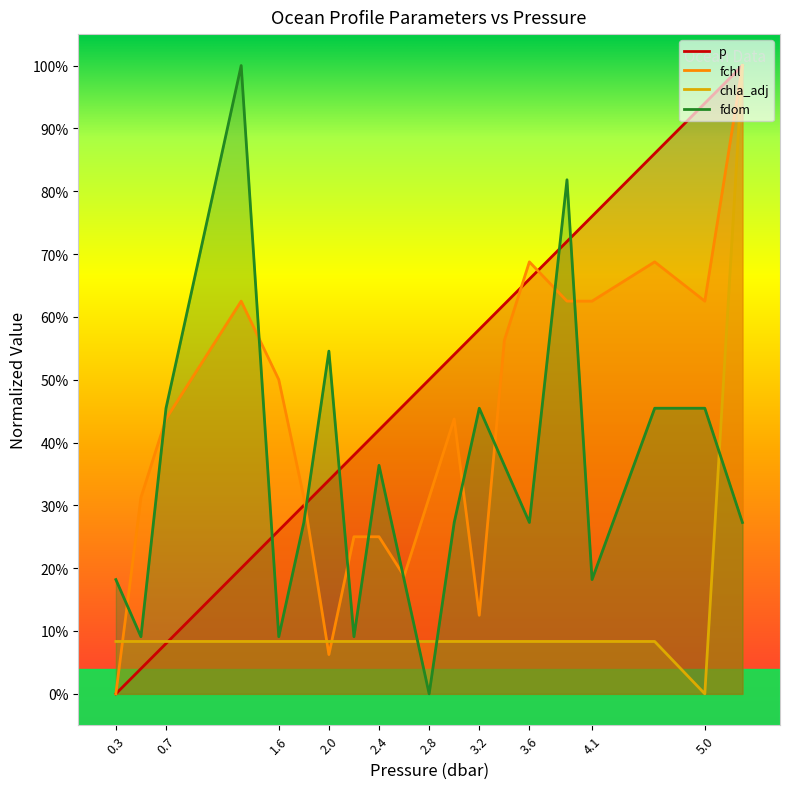

At which label is fchl closest to 0?

0.3